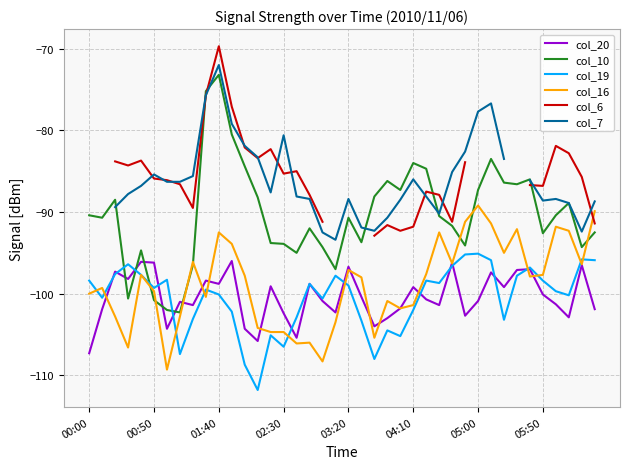

True or false: col_16 and col_7 intersect in this chart.

False